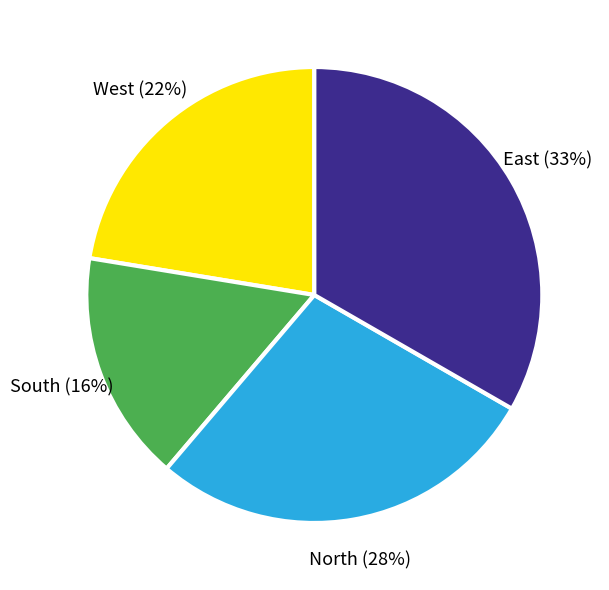

To the nearest percent, what is the difference between the largest and smallest slice percentages?

17%